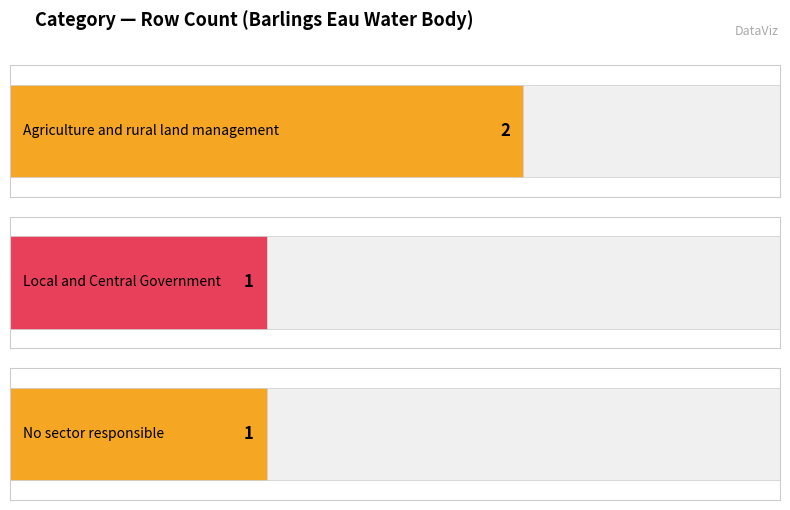

Which series has the largest range (max minus min)?

Agriculture and rural land management